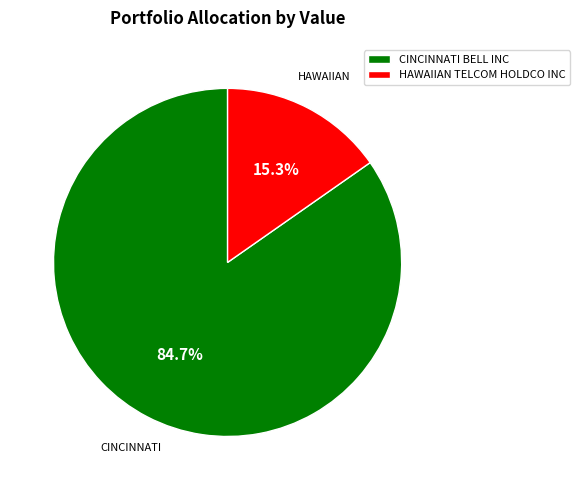

Count the number of slices in the pie.

2